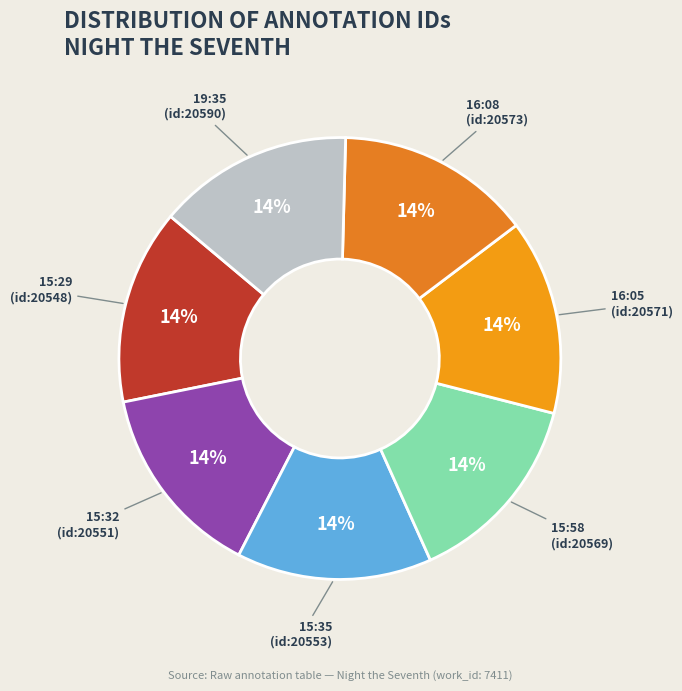

To the nearest percent, what is the average slice percentage?

14%